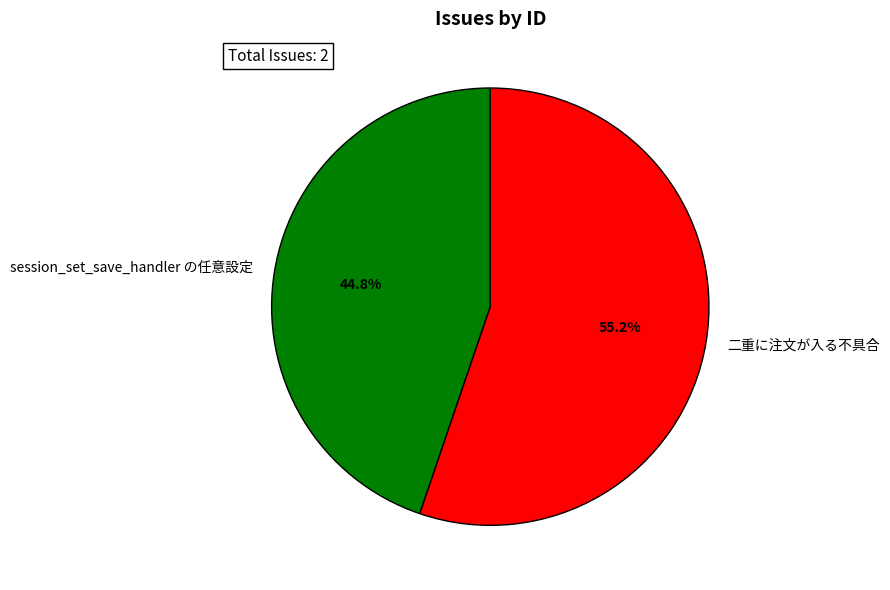

Which slice represents more than half of the pie?

二重に注文が入る不具合